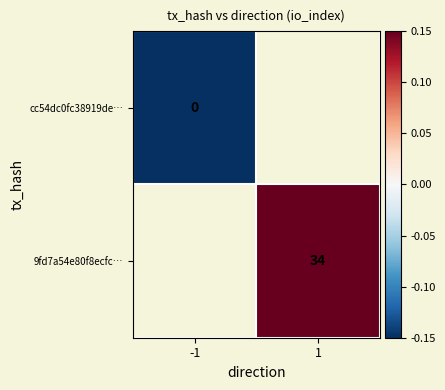

Which has a higher value, -1 or 1?

1